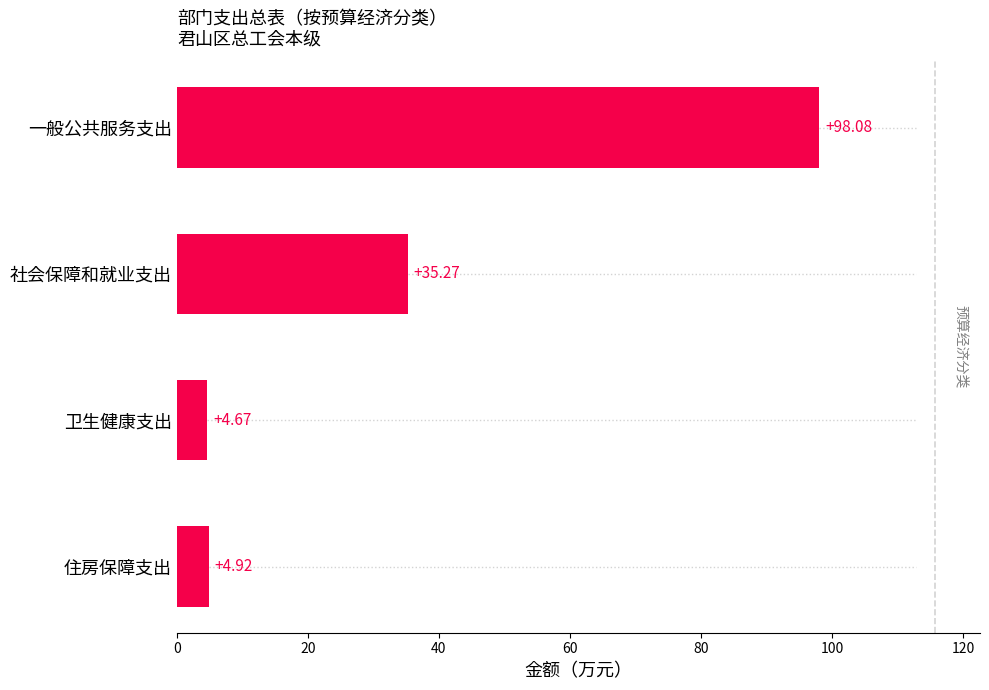

Where is the data nearest to the value 51?

社会保障和就业支出